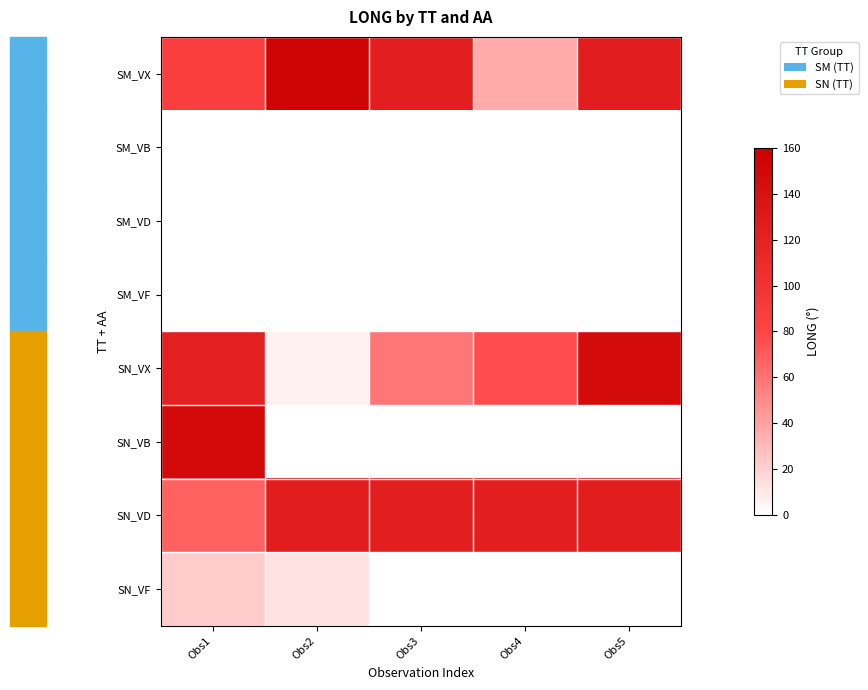

Reading left to right, what are all the values shown in this chart?

SM_VX: Obs1=86.8	Obs2=154.5	Obs3=123.5	Obs4=36.0	Obs5=124.6
SM_VB: Obs1=0.0	Obs2=0.0	Obs3=0.0	Obs4=0.0	Obs5=0.0
SM_VD: Obs1=0.0	Obs2=0.0	Obs3=0.0	Obs4=0.0	Obs5=0.0
SM_VF: Obs1=0.0	Obs2=0.0	Obs3=0.0	Obs4=0.0	Obs5=0.0
SN_VX: Obs1=122.6	Obs2=5.7	Obs3=58.4	Obs4=76.2	Obs5=146.2
SN_VB: Obs1=147.1	Obs2=0.0	Obs3=0.0	Obs4=0.0	Obs5=0.0
SN_VD: Obs1=67.9	Obs2=124.7	Obs3=124.0	Obs4=123.3	Obs5=124.5
SN_VF: Obs1=22.2	Obs2=12.8	Obs3=0.0	Obs4=0.0	Obs5=0.0